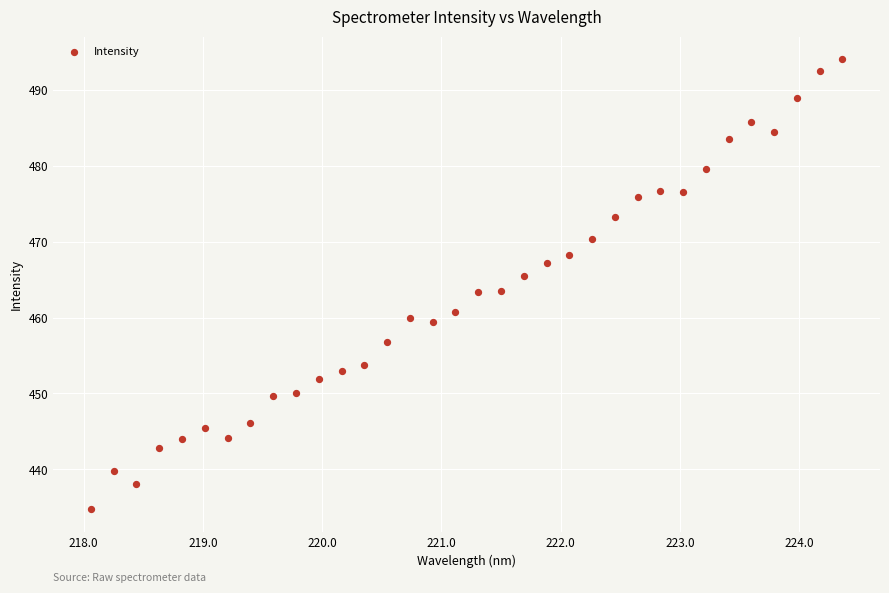

What is the range of X values (max minus min)?

6.3